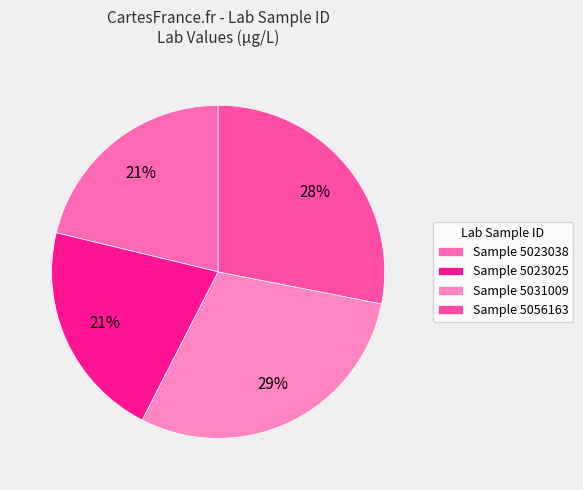

To the nearest percent, what is the average slice percentage?

25%